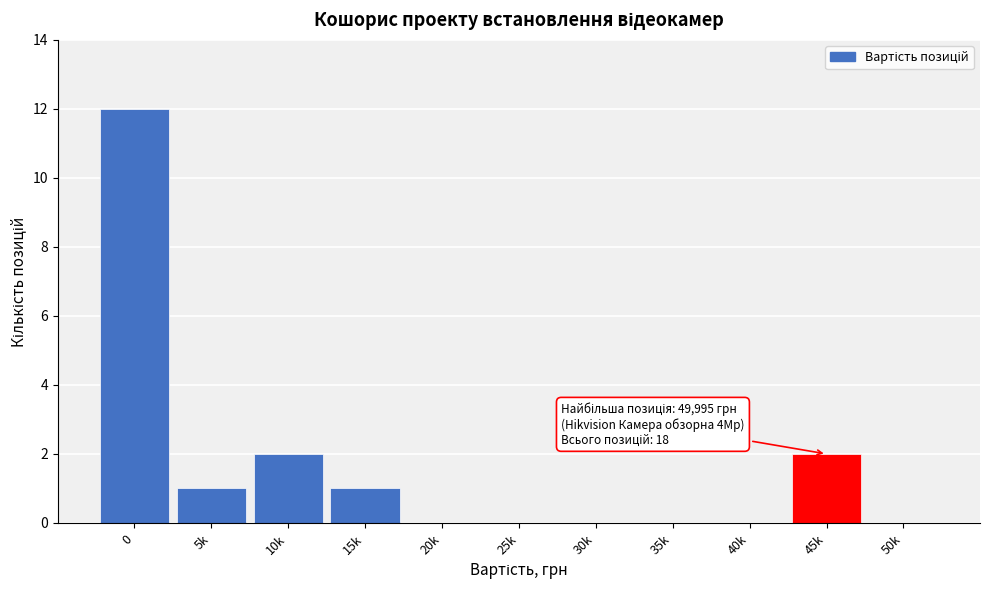

Reading left to right, transcribe all the data shown in this chart.

0=12	5k=1	10k=2	15k=1	20k=0	25k=0	30k=0	35k=0	40k=0	45k=2	50k=0